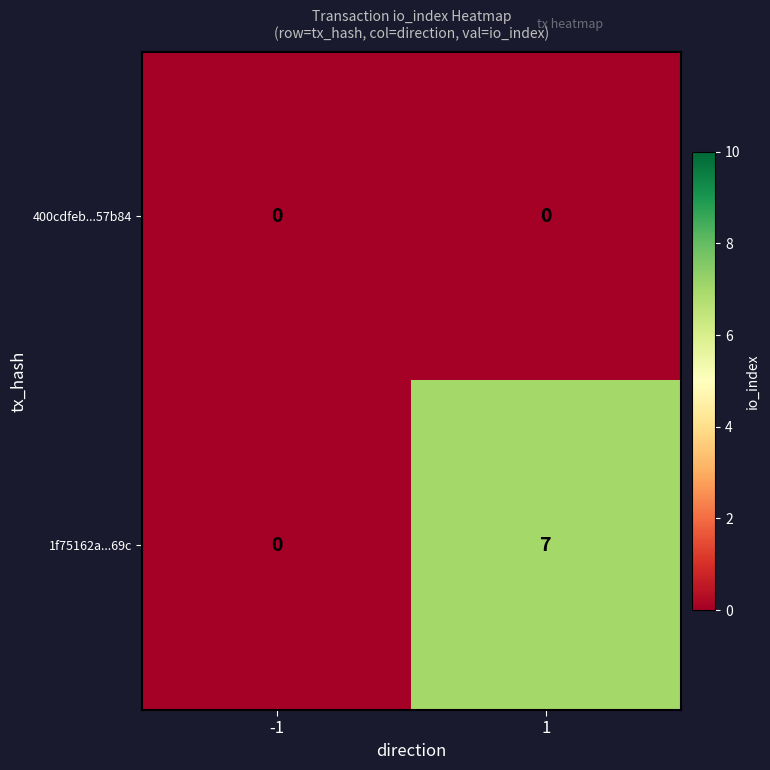

Rank the series by their average value, from lowest to highest.

400cdfeb...57b84, 1f75162a...69c